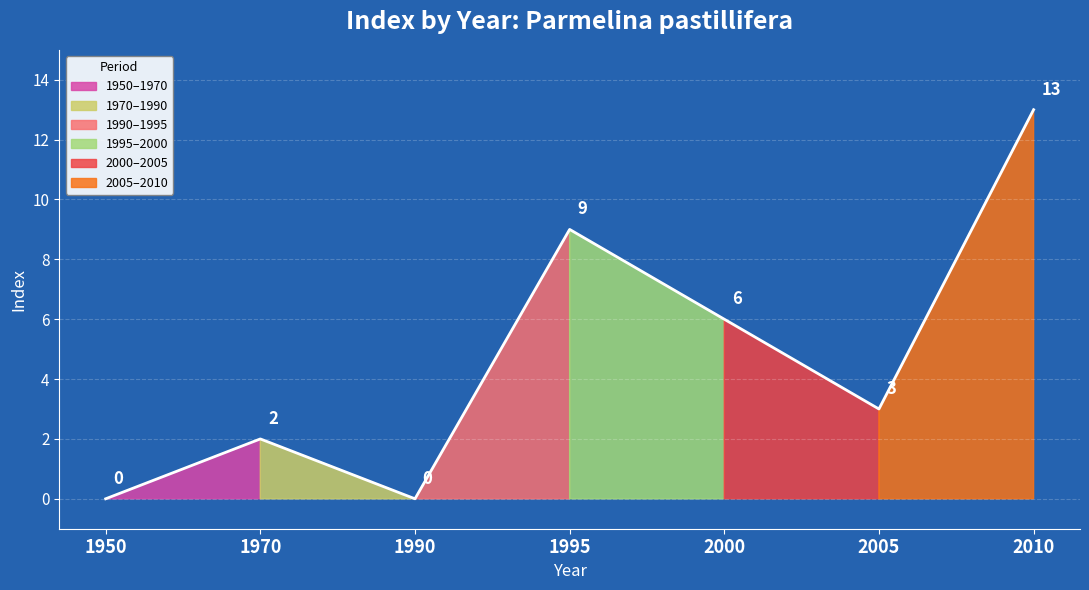

Reading left to right, list all the values displayed in this chart.

0	2	0	9	6	3	13